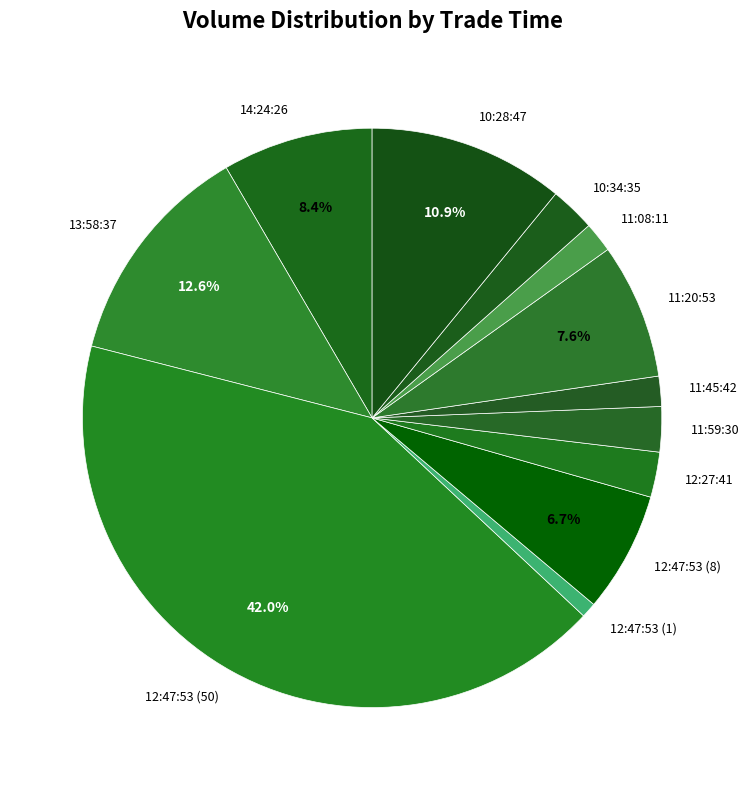

Is 11:08:11 the majority of the pie?

No